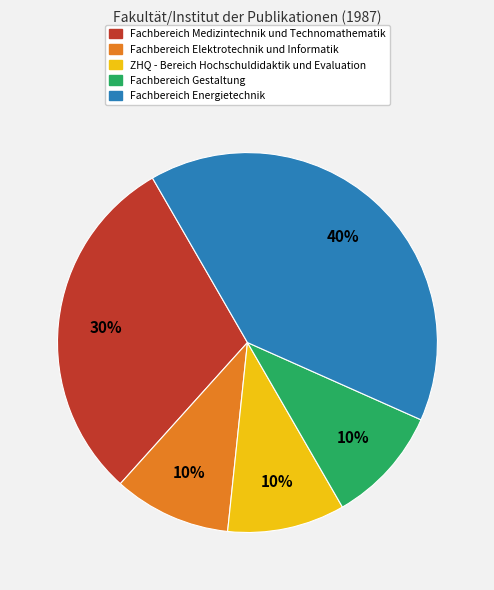

To the nearest percent, what is the difference between the largest and smallest slice percentages?

30%